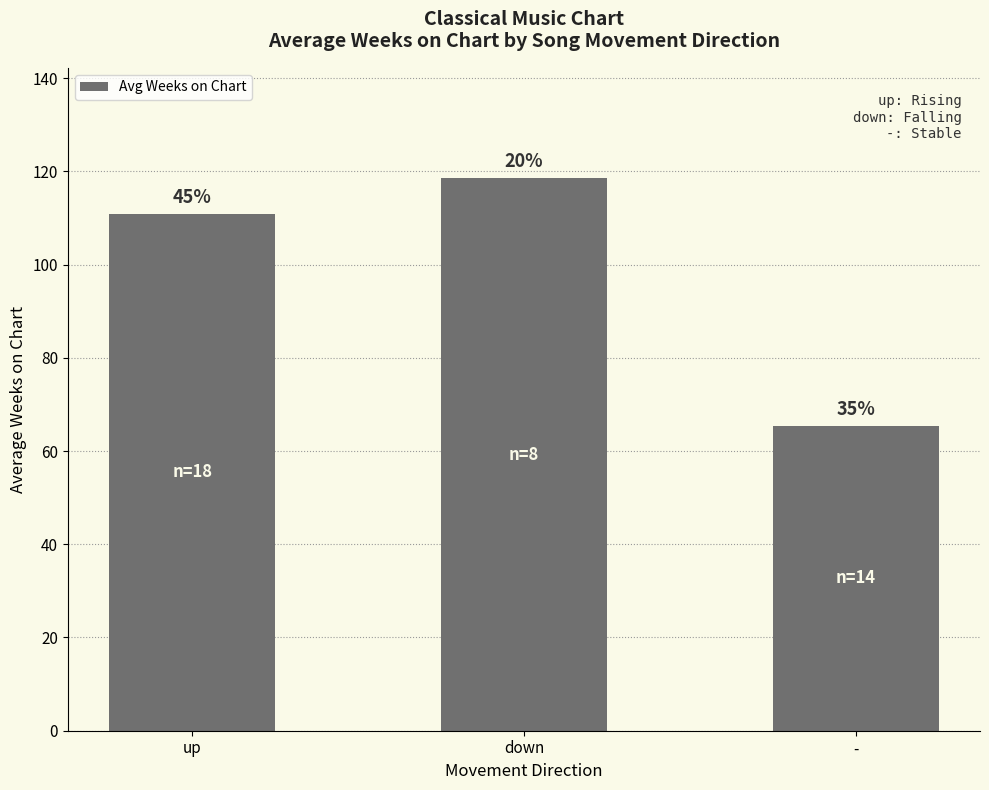

Reading right to left, list all the values displayed in this chart.

-=65.4	down=118.5	up=110.8